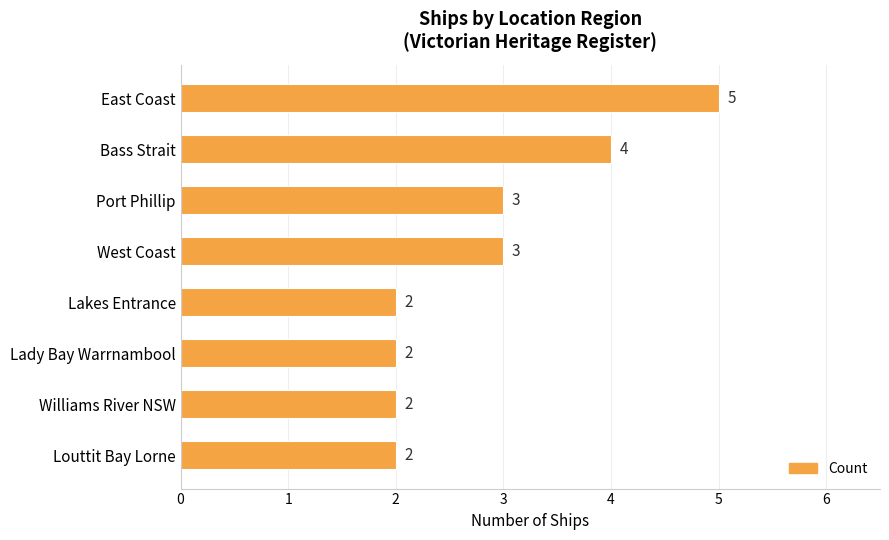

Which category has the highest value across all series?

East Coast